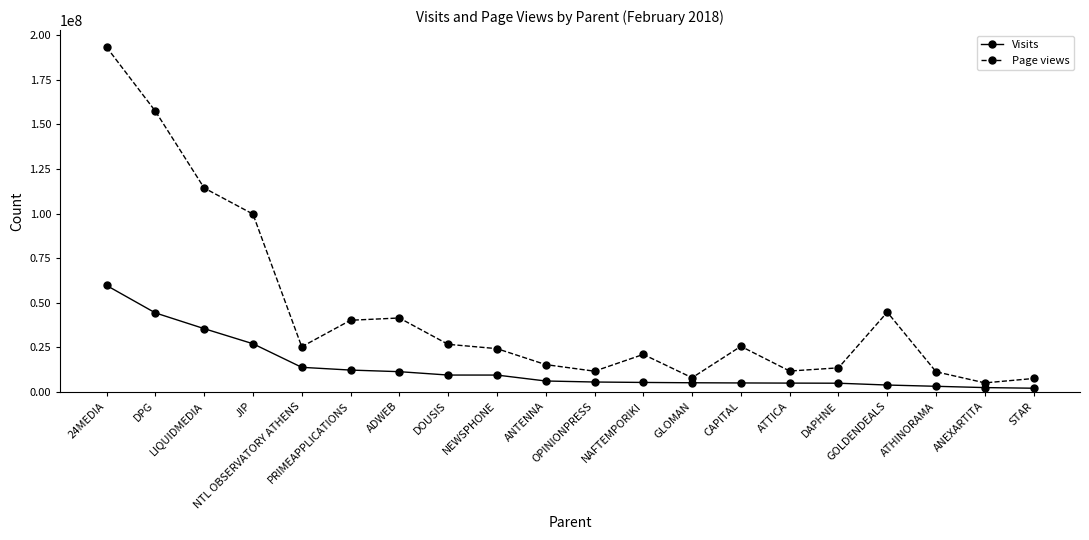

List the series in order of their peak value, highest first.

Page views, Visits